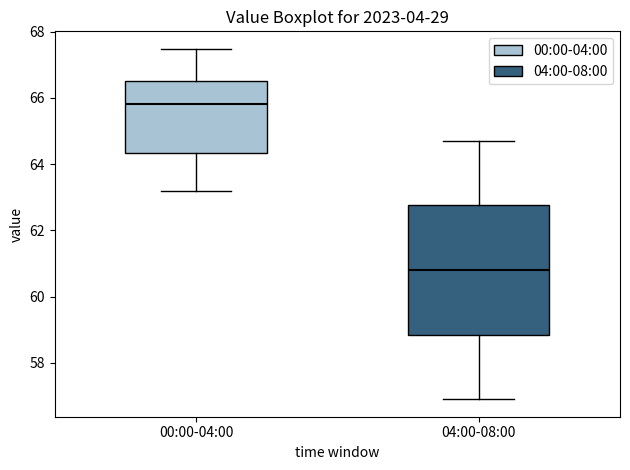

Which box has the highest median line?

00:00-04:00